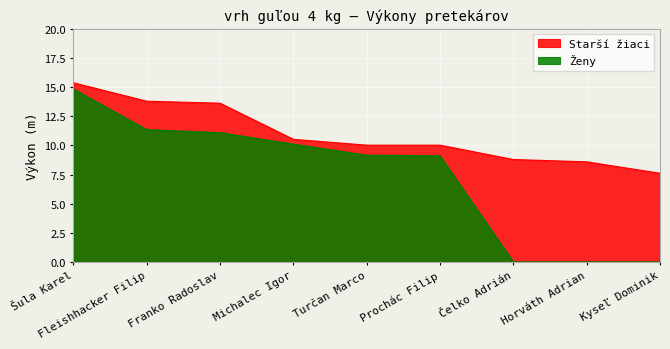

What is the difference between the maximum and minimum values in the Starší žiaci series?

7.8